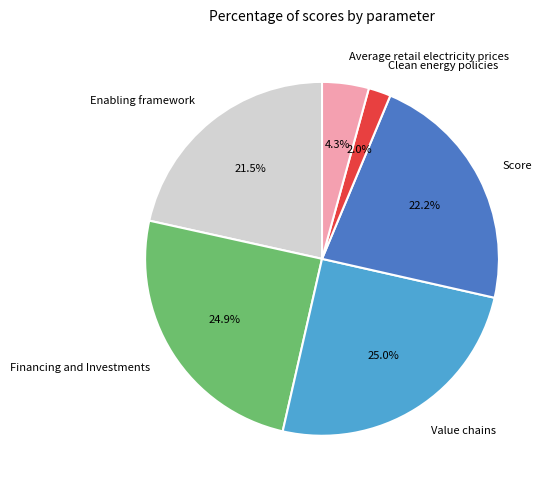

To the nearest percent, what is the difference between the largest and smallest slice percentages?

23%